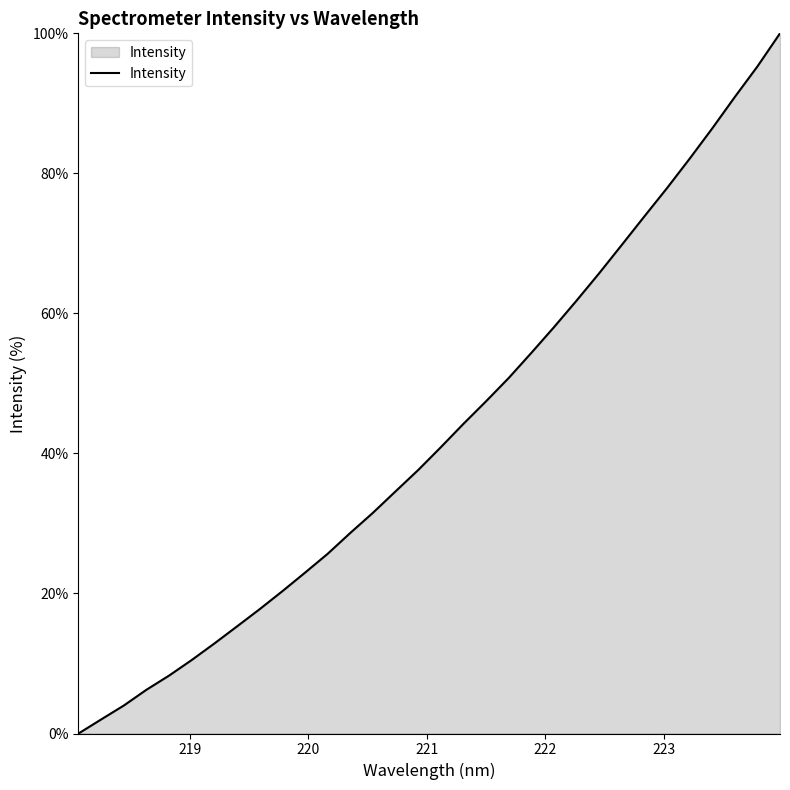

What is the maximum value shown in the chart?

100.0